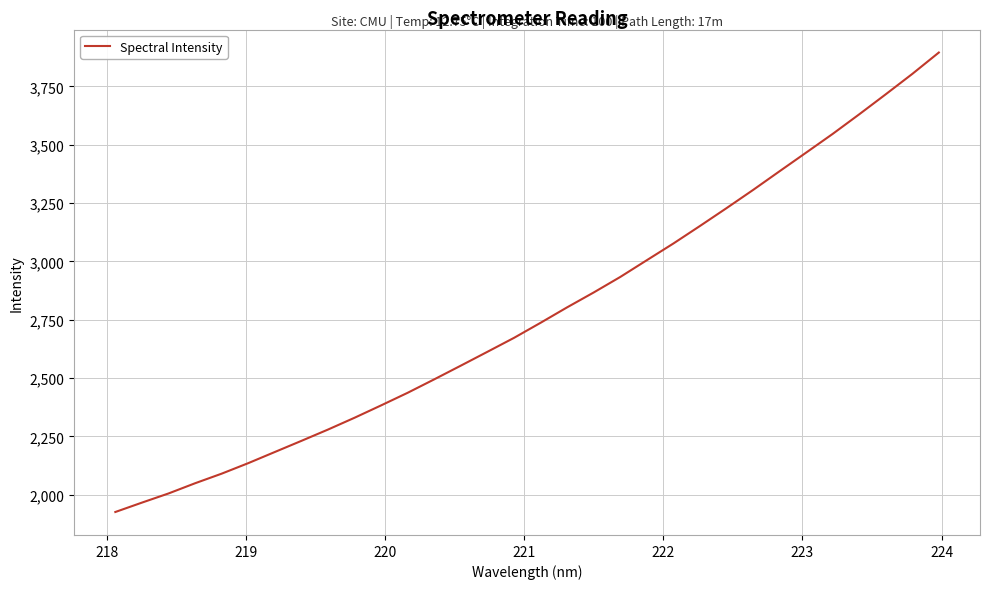

What is the minimum value shown in the chart?

1925.8